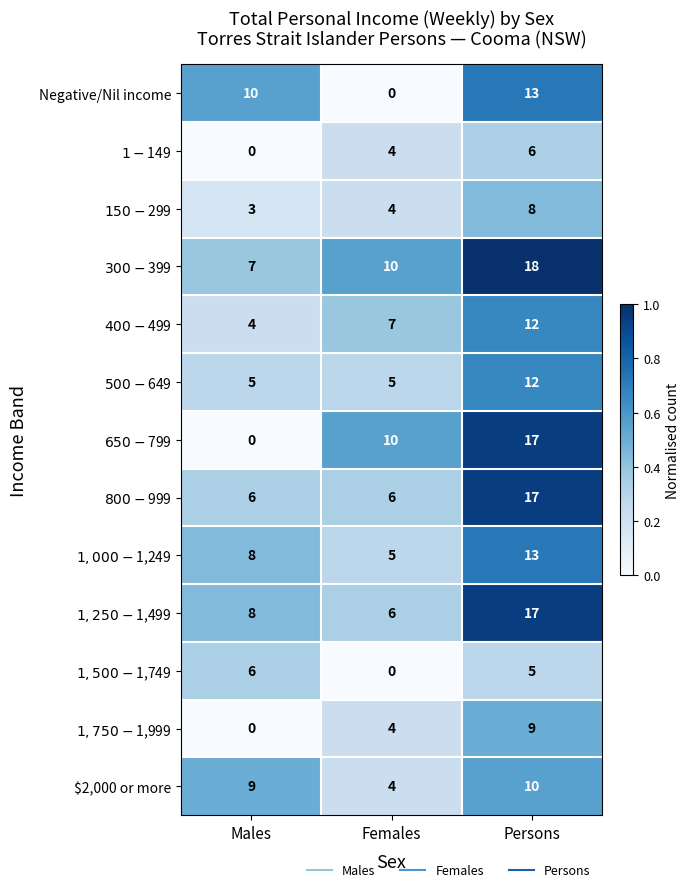

The value of $2,000 or more at Persons is 2. True or false?

False